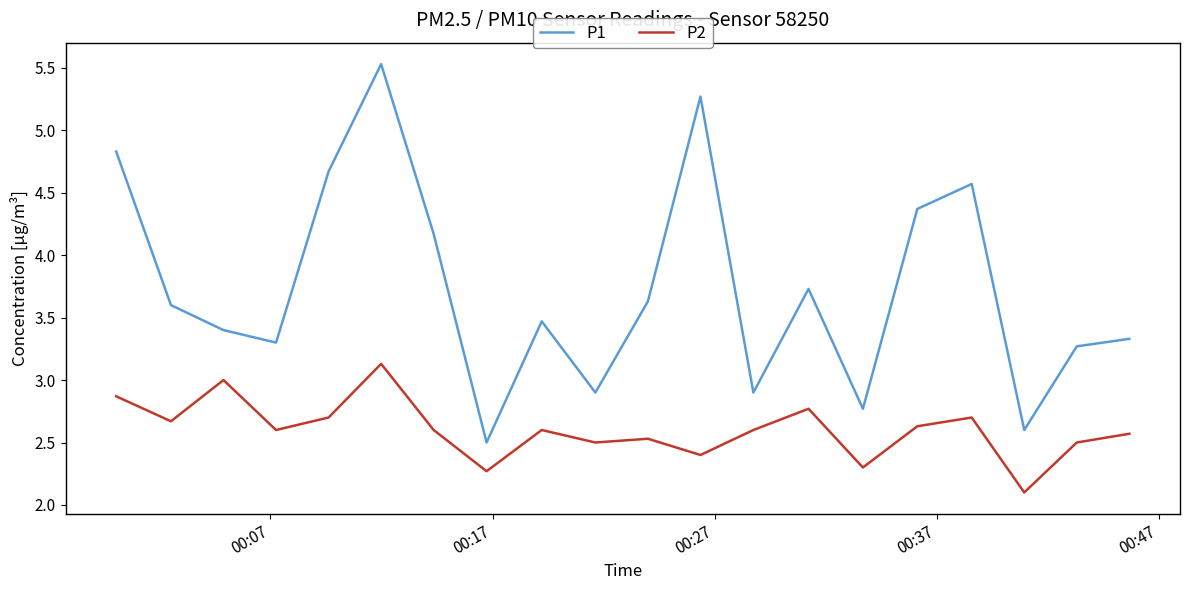

At how many categories does at least one series exceed 3?

15